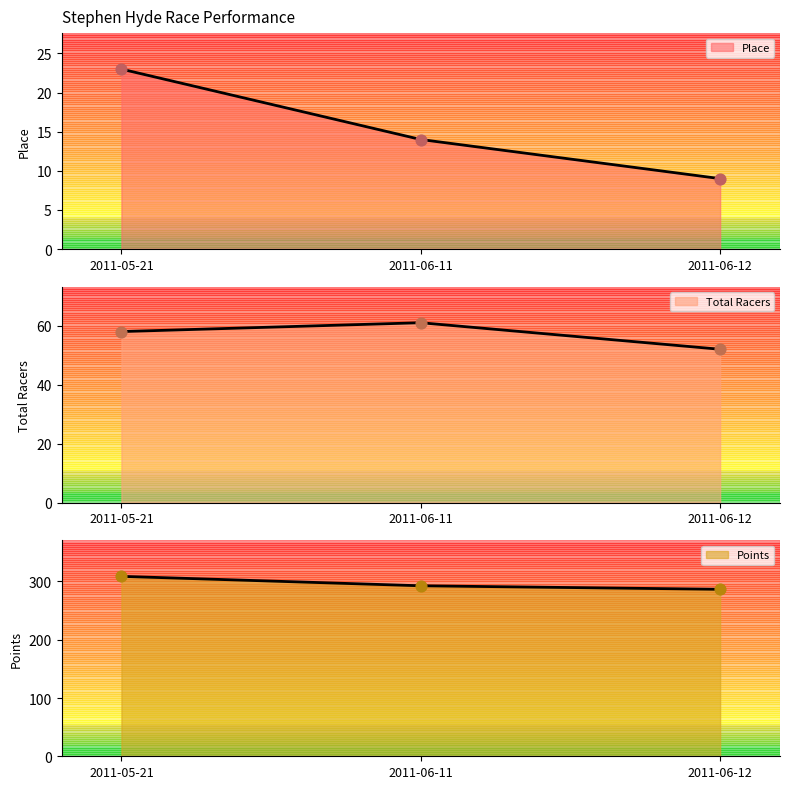

Is the value of Place at 2011-06-12 greater than the value of Total Racers at 2011-05-21?

No